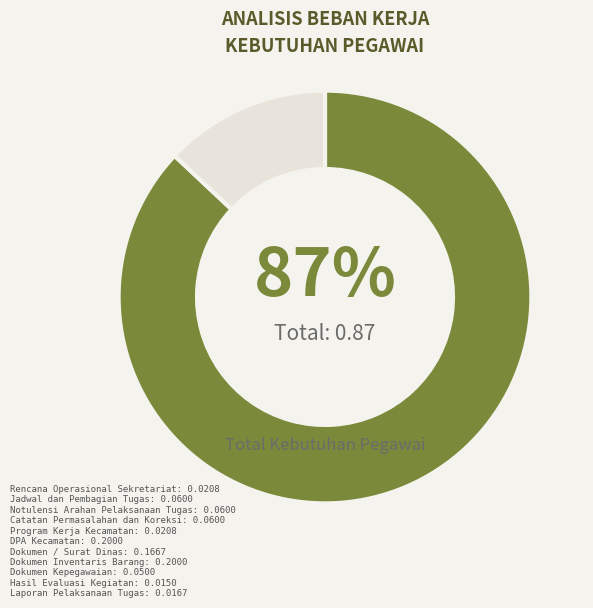

To the nearest percent, what is the difference between the largest and smallest slice percentages?

74%